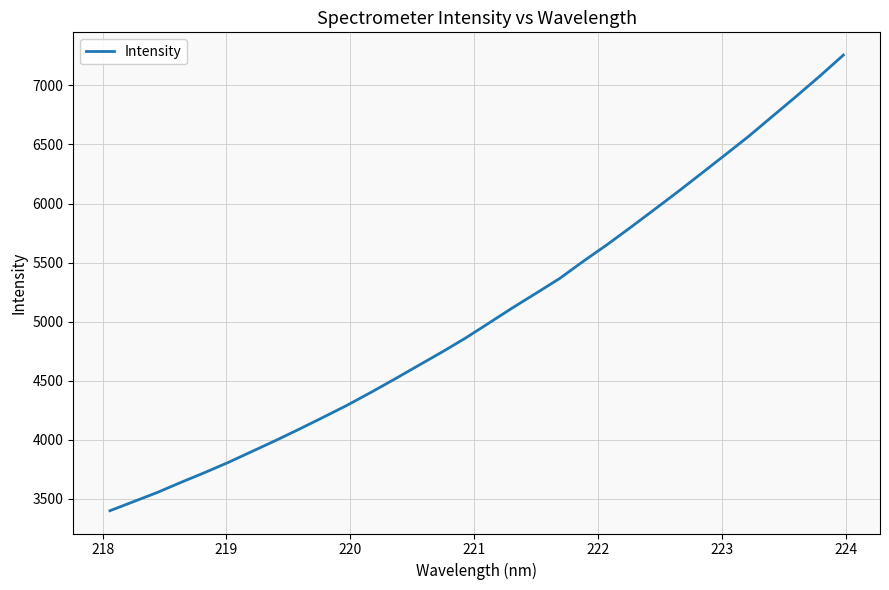

Count the number of data series in this chart.

1